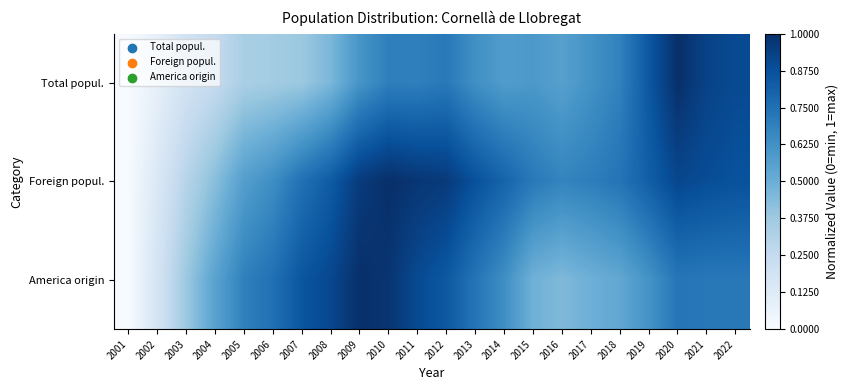

Reading right to left, list all the values displayed in this chart.

Total popul.: 2022=0.9	2021=0.9	2020=1.0	2019=0.8	2018=0.7	2017=0.6	2016=0.6	2015=0.6	2014=0.6	2013=0.6	2012=0.7	2011=0.7	2010=0.7	2009=0.6	2008=0.5	2007=0.4	2006=0.4	2005=0.3	2004=0.2	2003=0.2	2002=0.1	2001=0.0
Foreign popul.: 2022=0.9	2021=0.9	2020=0.9	2019=0.8	2018=0.7	2017=0.7	2016=0.7	2015=0.7	2014=0.8	2013=0.9	2012=1.0	2011=1.0	2010=1.0	2009=1.0	2008=0.8	2007=0.7	2006=0.6	2005=0.6	2004=0.4	2003=0.3	2002=0.1	2001=0.0
America origin: 2022=0.7	2021=0.7	2020=0.7	2019=0.6	2018=0.5	2017=0.5	2016=0.5	2015=0.5	2014=0.6	2013=0.7	2012=0.8	2011=0.9	2010=1.0	2009=1.0	2008=0.9	2007=0.9	2006=0.8	2005=0.7	2004=0.6	2003=0.4	2002=0.2	2001=0.0